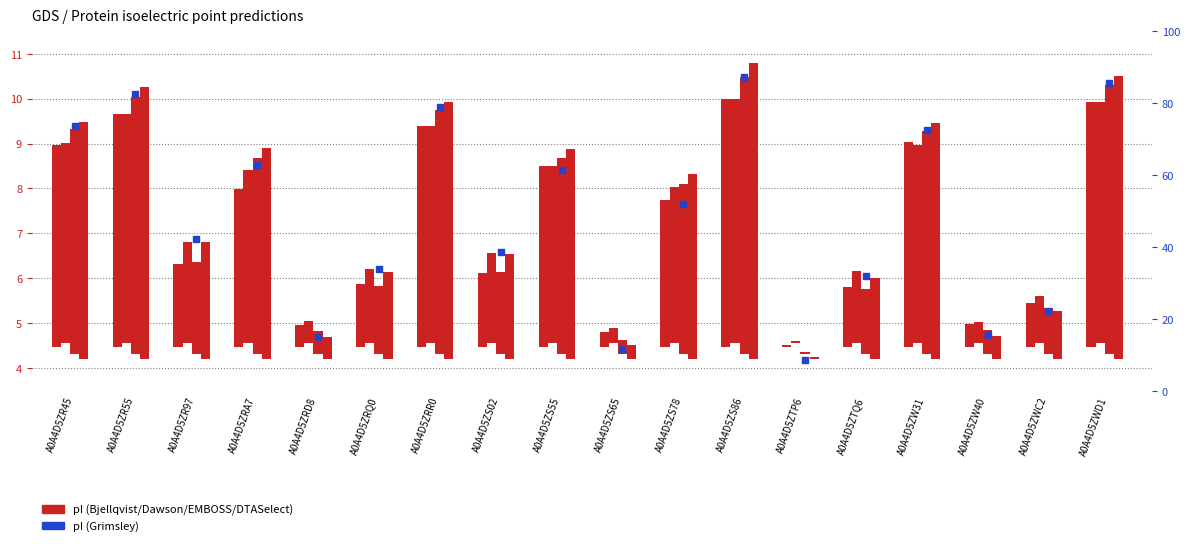

Which series has the largest total across all categories?

Grimsley